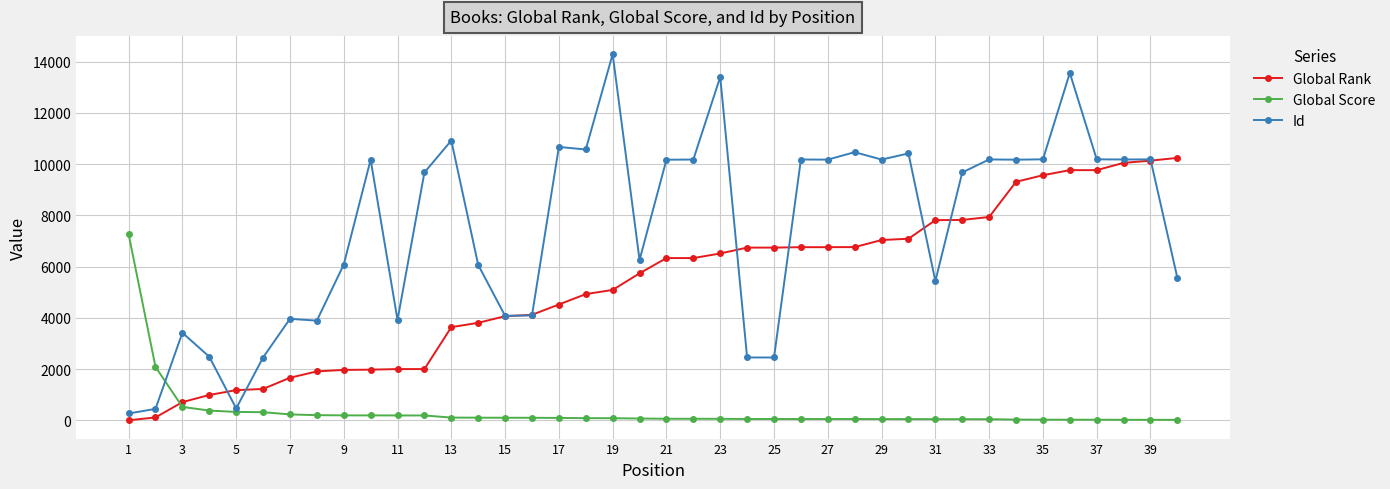

List the series in order of their peak value, highest first.

Id, Global Rank, Global Score